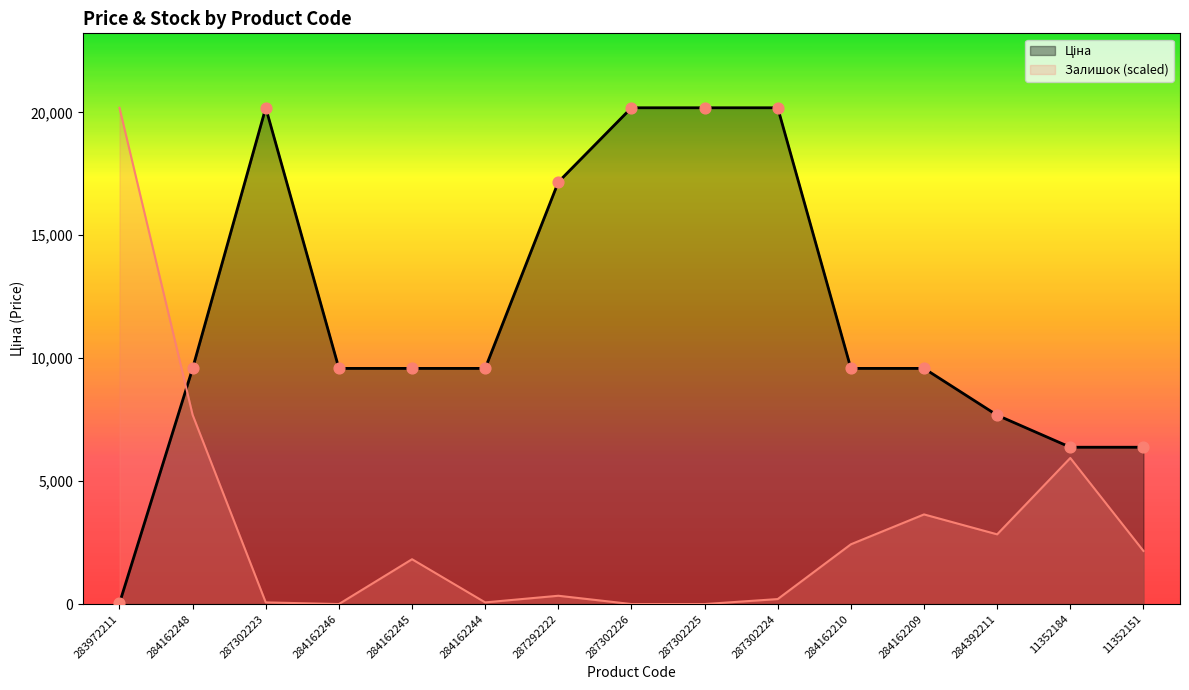

Which series reaches the maximum Y coordinate?

Ціна